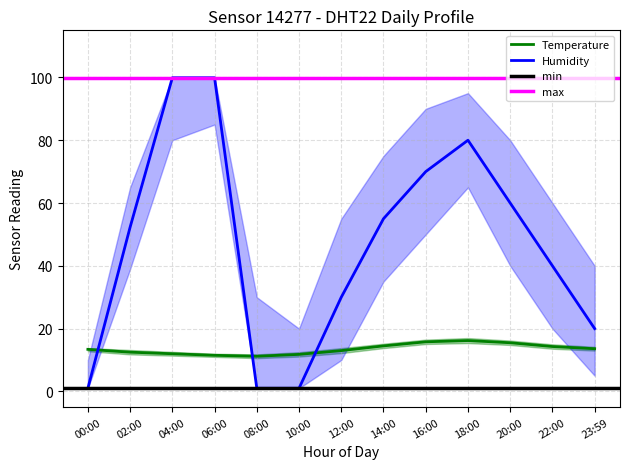

What value does the Humidity series have at 18:00?

80.0